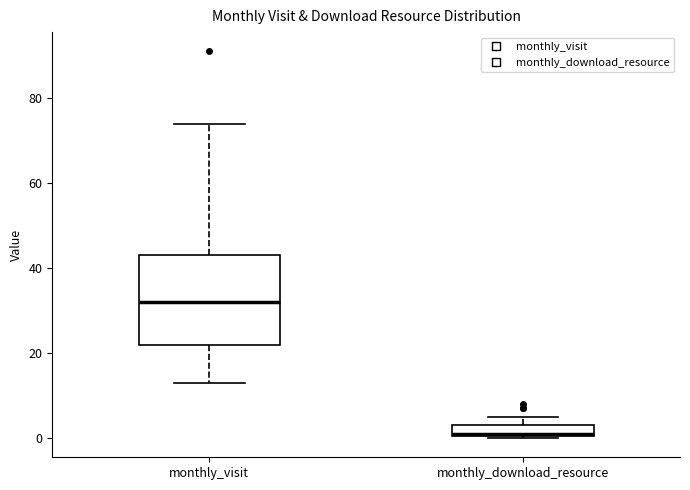

Where does the median line of the box for monthly_download_resource sit on the y-axis? The values are not printed on the chart, so give them approximately, as read against the axis.

2